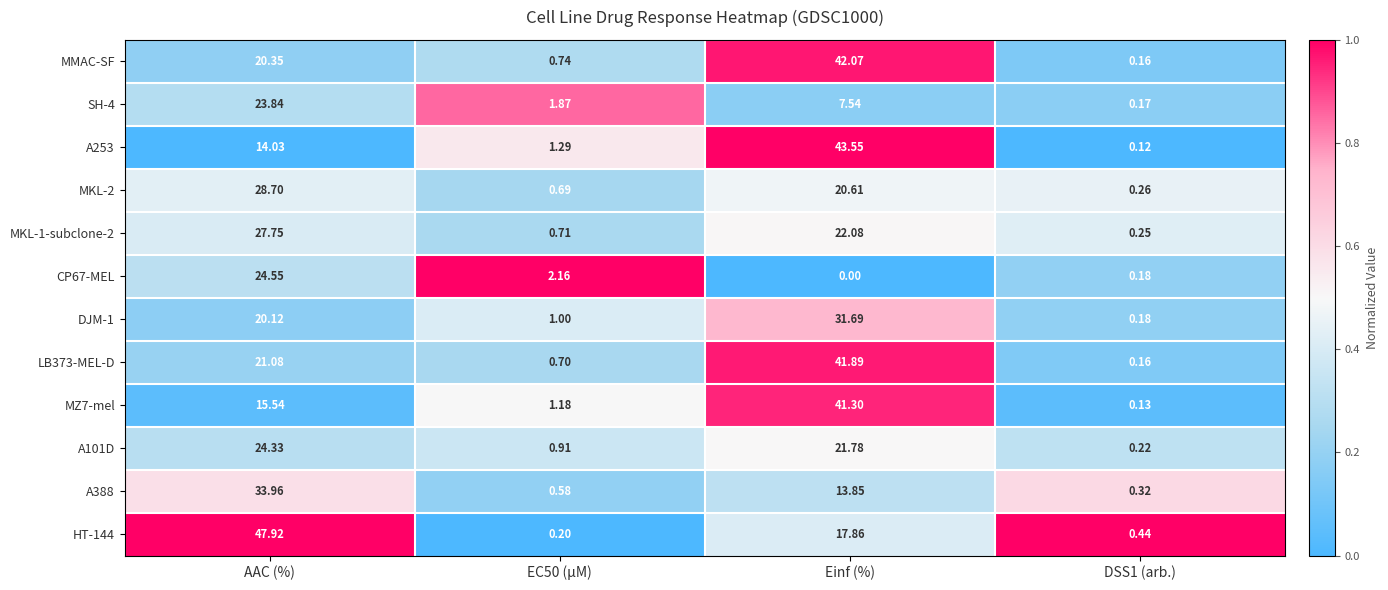

Is the value of A101D at AAC (%) greater than the value of LB373-MEL-D at DSS1 (arb.)?

Yes